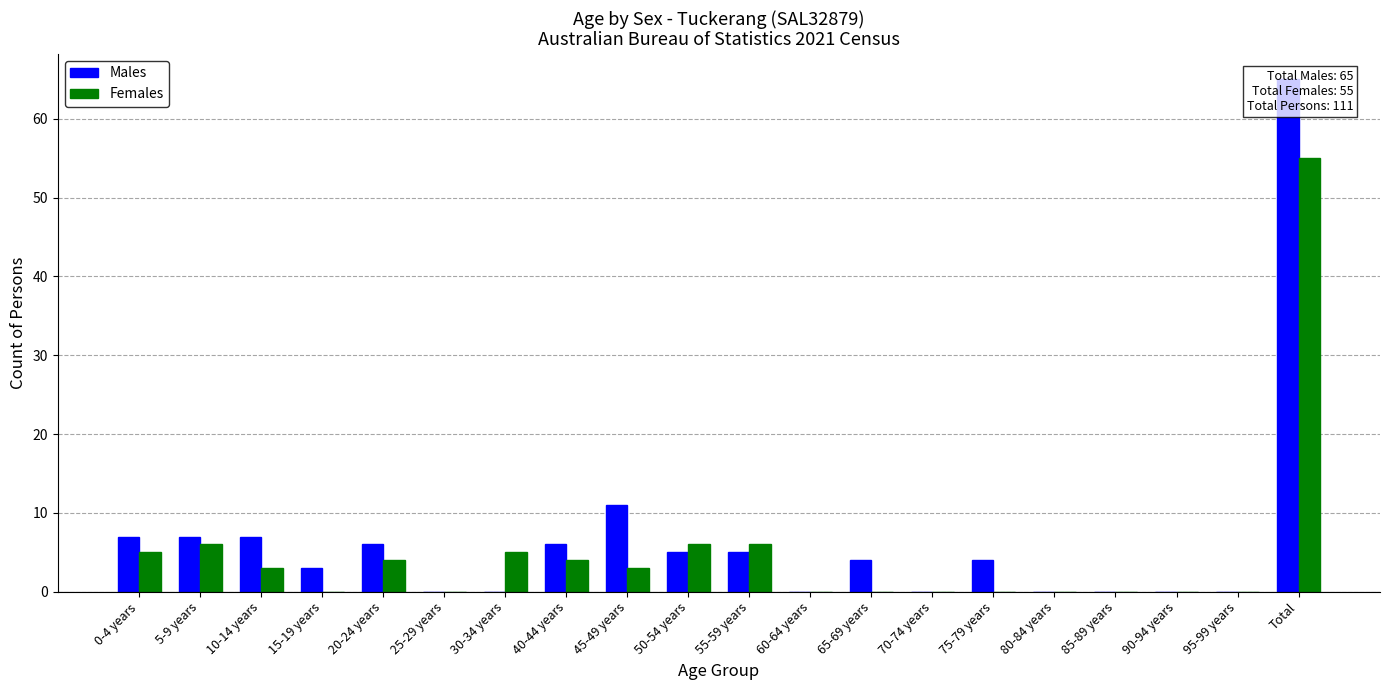

What is the value of the Males bar at the 11th from the left?

5